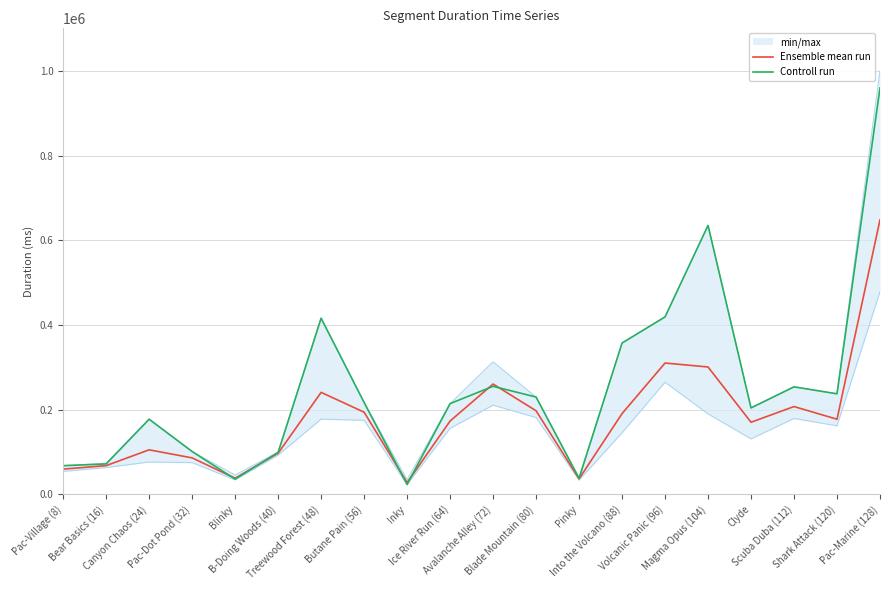

Is it true that Controll run equals 416048.0 at Treewood Forest (48)?

True